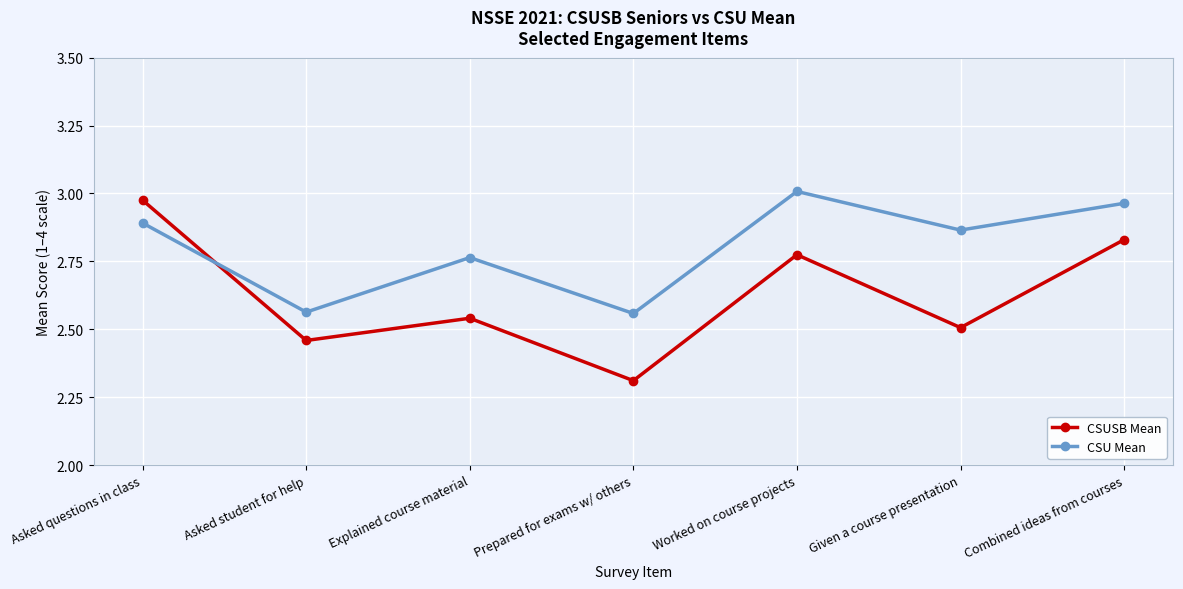

At which category does the chart reach its peak across all series?

Worked on course projects